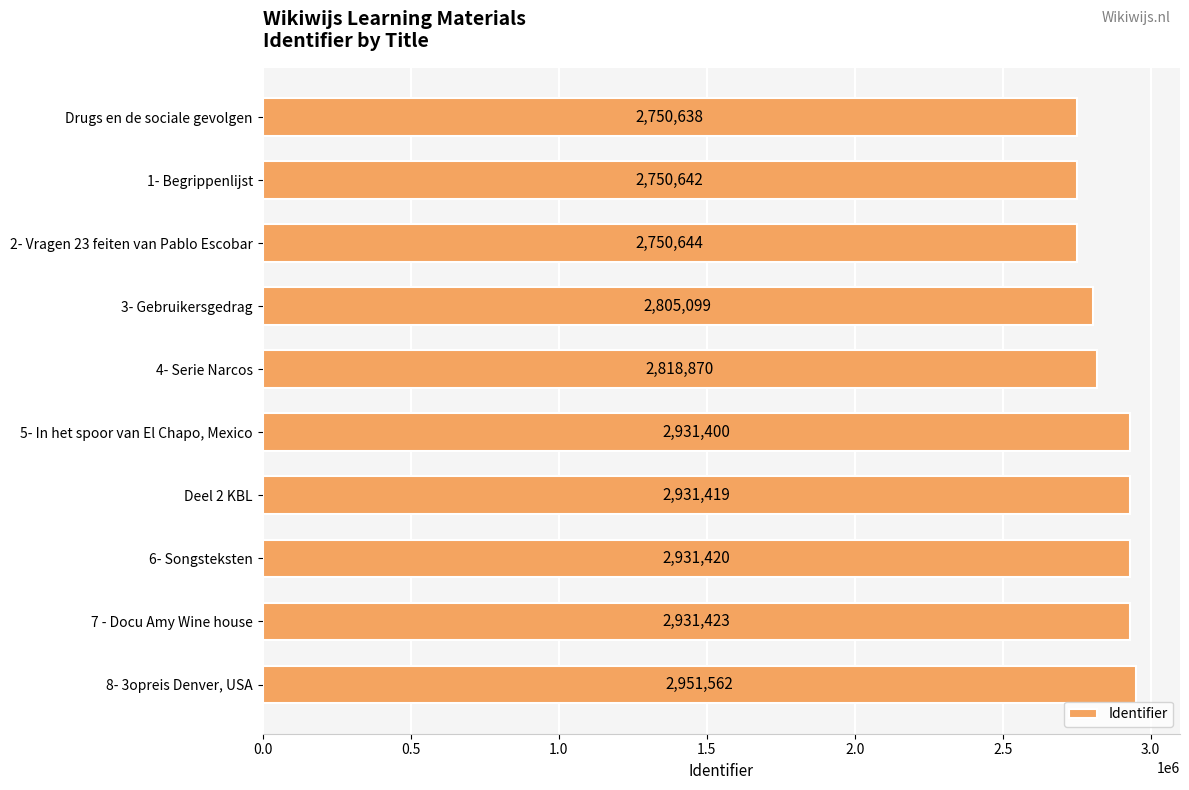

True or false: the data shows 2805099 at 3- Gebruikersgedrag.

True